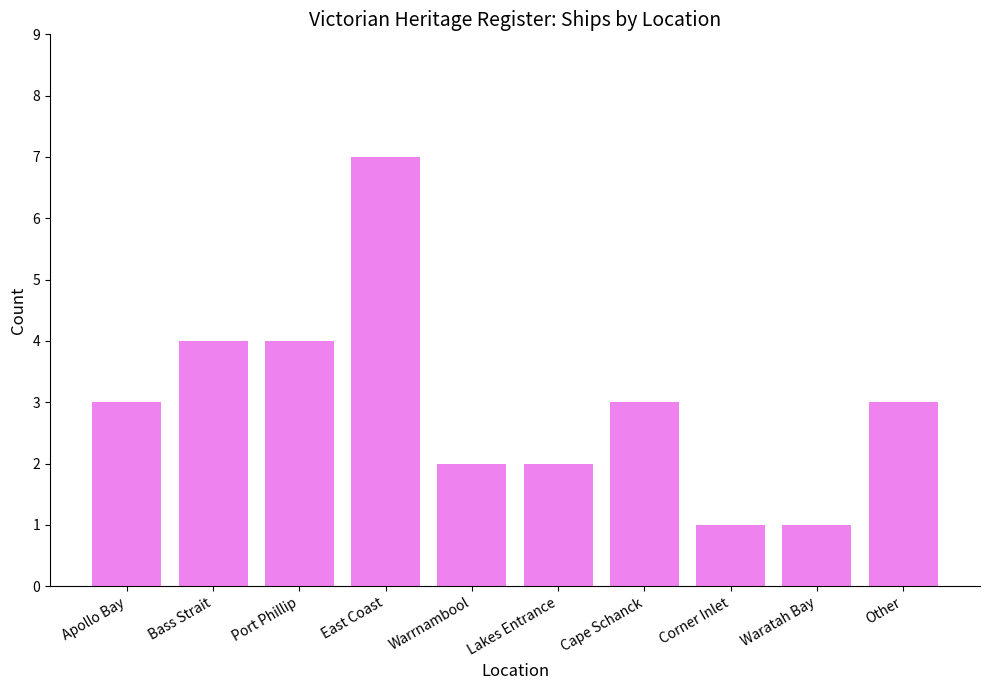

Is it true that the value at Warrnambool is 2?

True